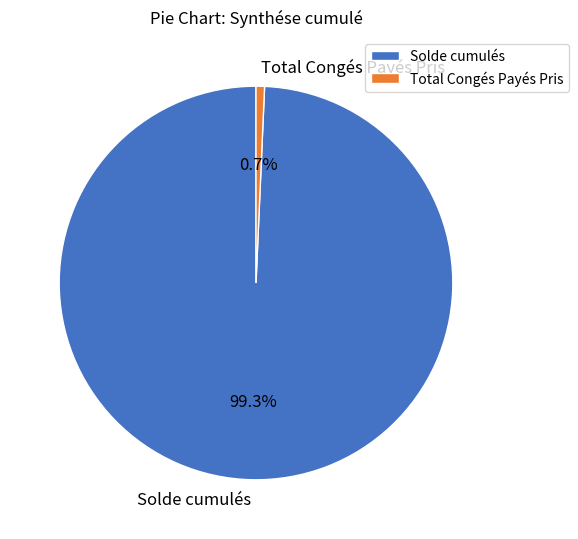

Is it true that Solde cumulés is 89% of the pie?

False